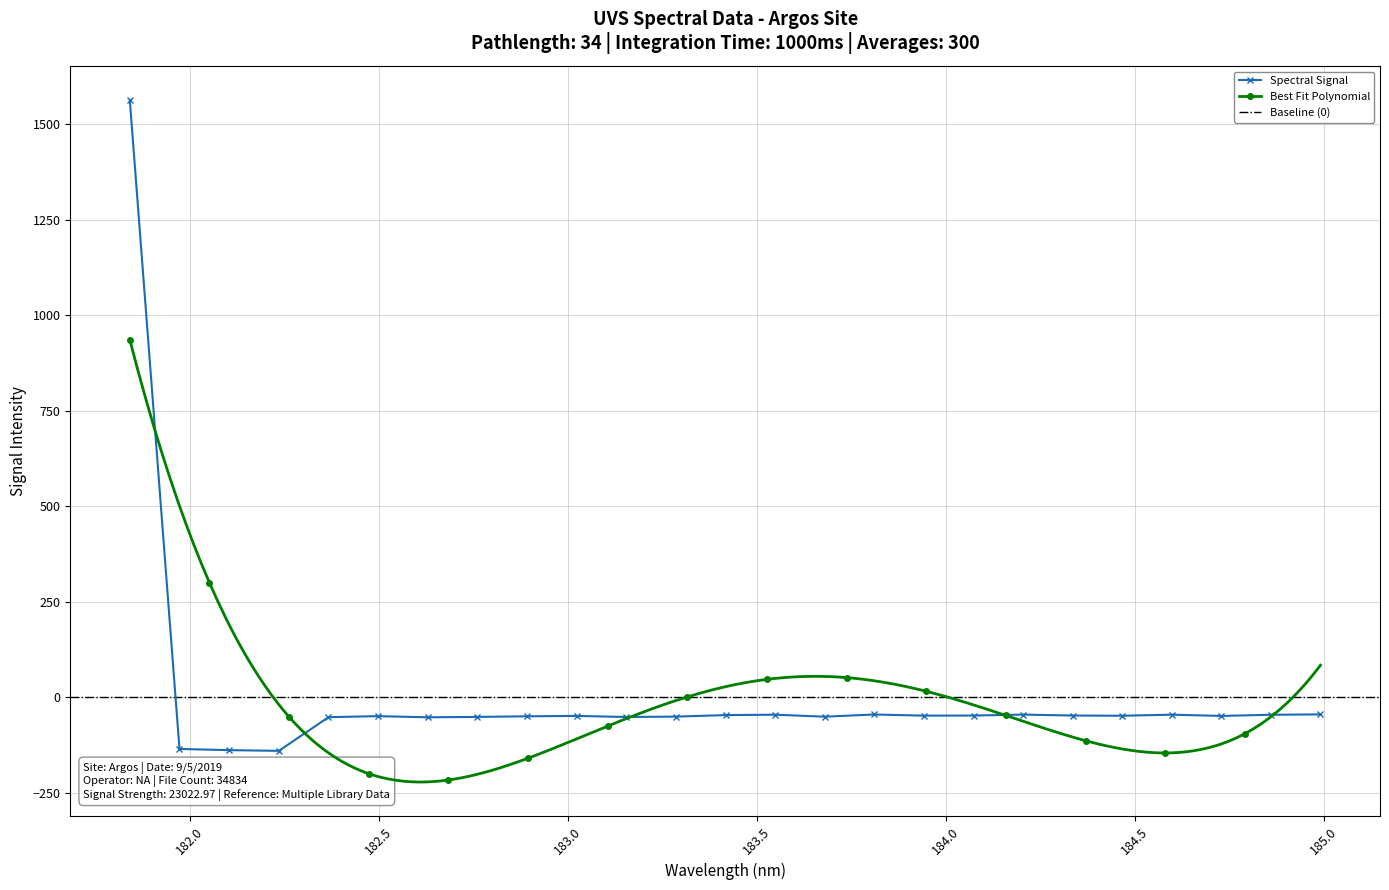

Between 182.3673257152 and 183.6800245112, which is larger?

183.6800245112